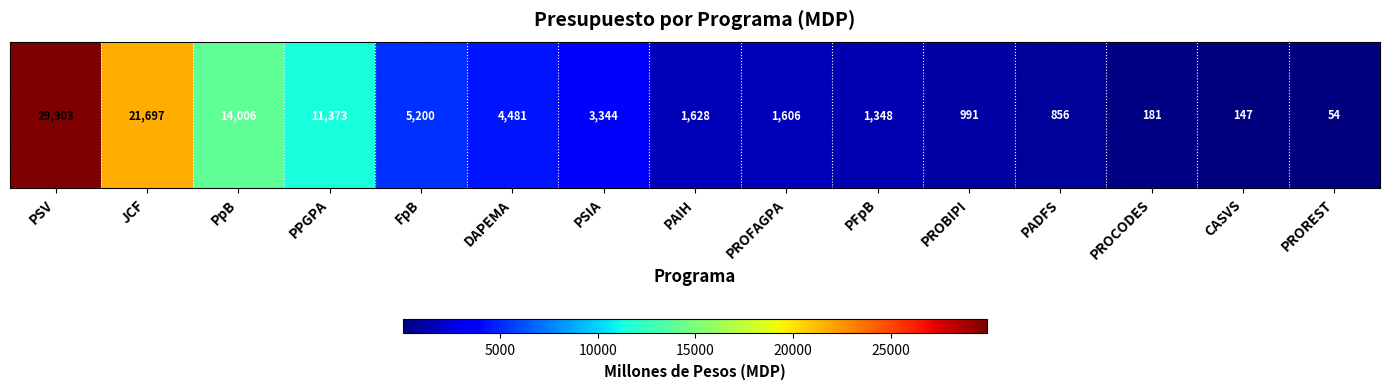

What is the sum of the values at PpB and PSV?

43909.0